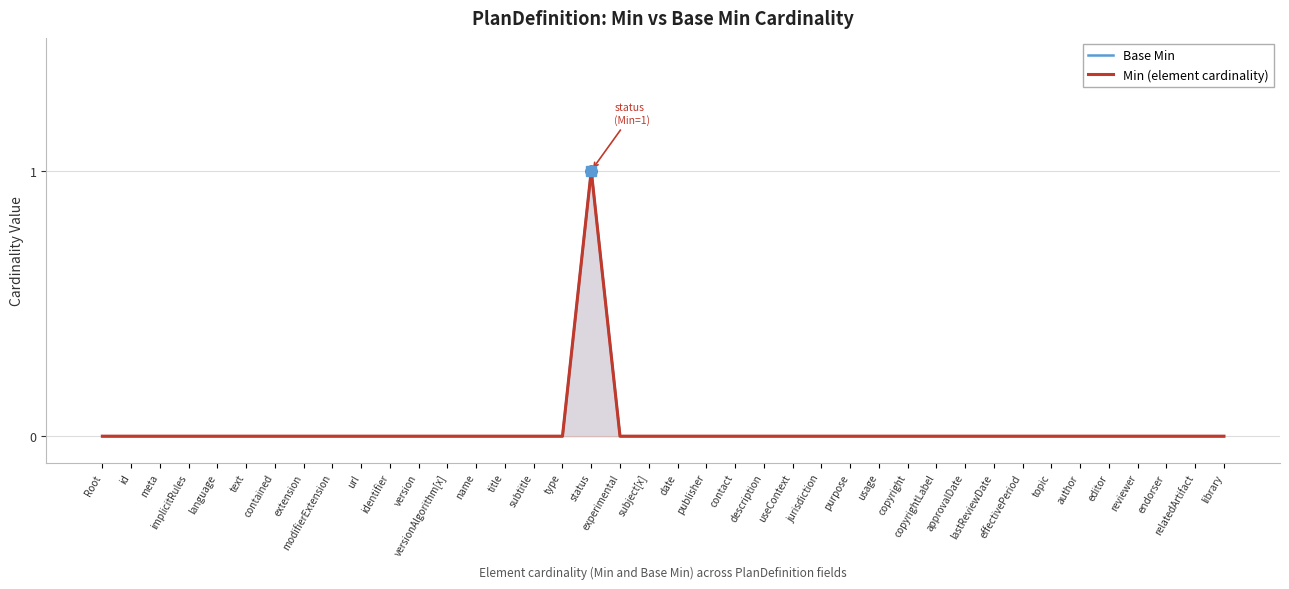

How many lines are shown in the chart?

2